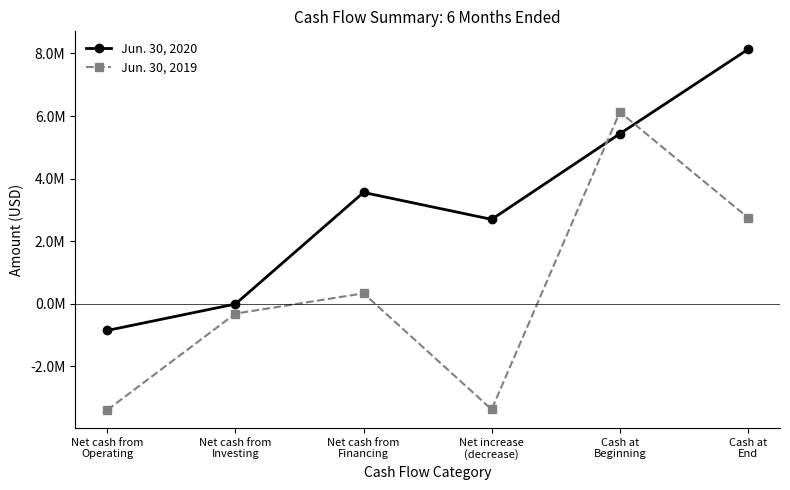

Reading left to right, what are all the values shown in this chart?

Jun. 30, 2020: -852182	-8000	3557274	2697092	5432793	8129885
Jun. 30, 2019: -3394412	-314462	333339	-3375535	6128142	2752607